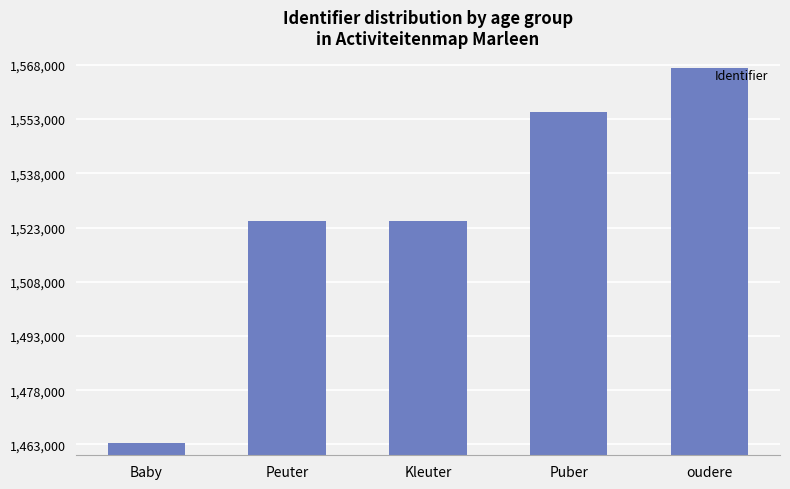

What is the change in value from Puber to oudere?

+12166